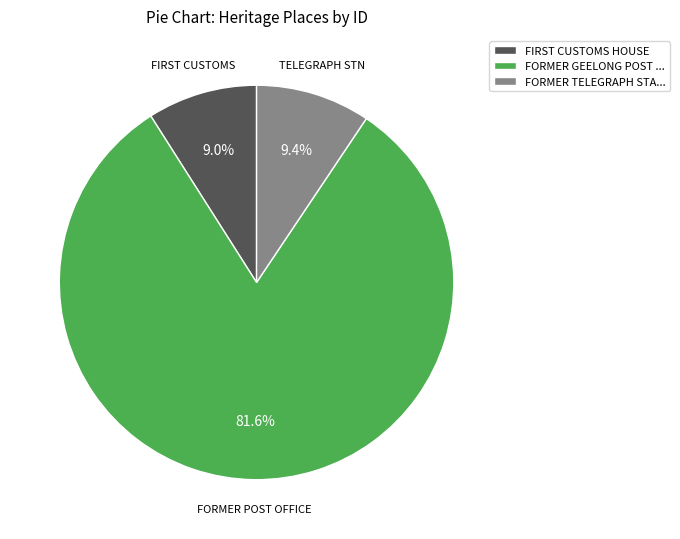

What portion of the pie excludes FORMER TELEGRAPH STA...?

90.6%